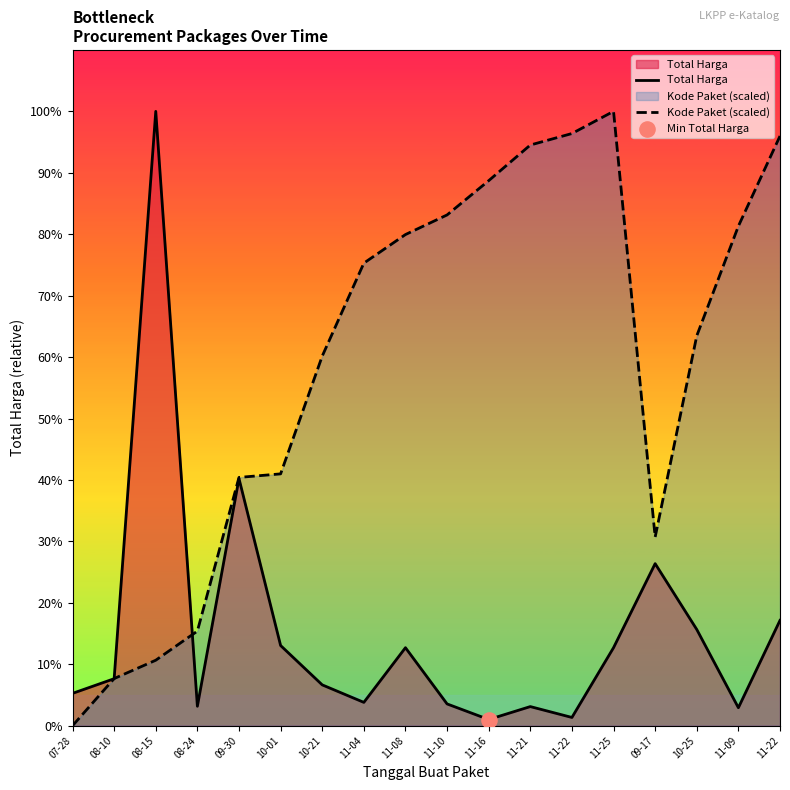

Which series reaches the minimum Y coordinate?

Kode Paket (scaled)